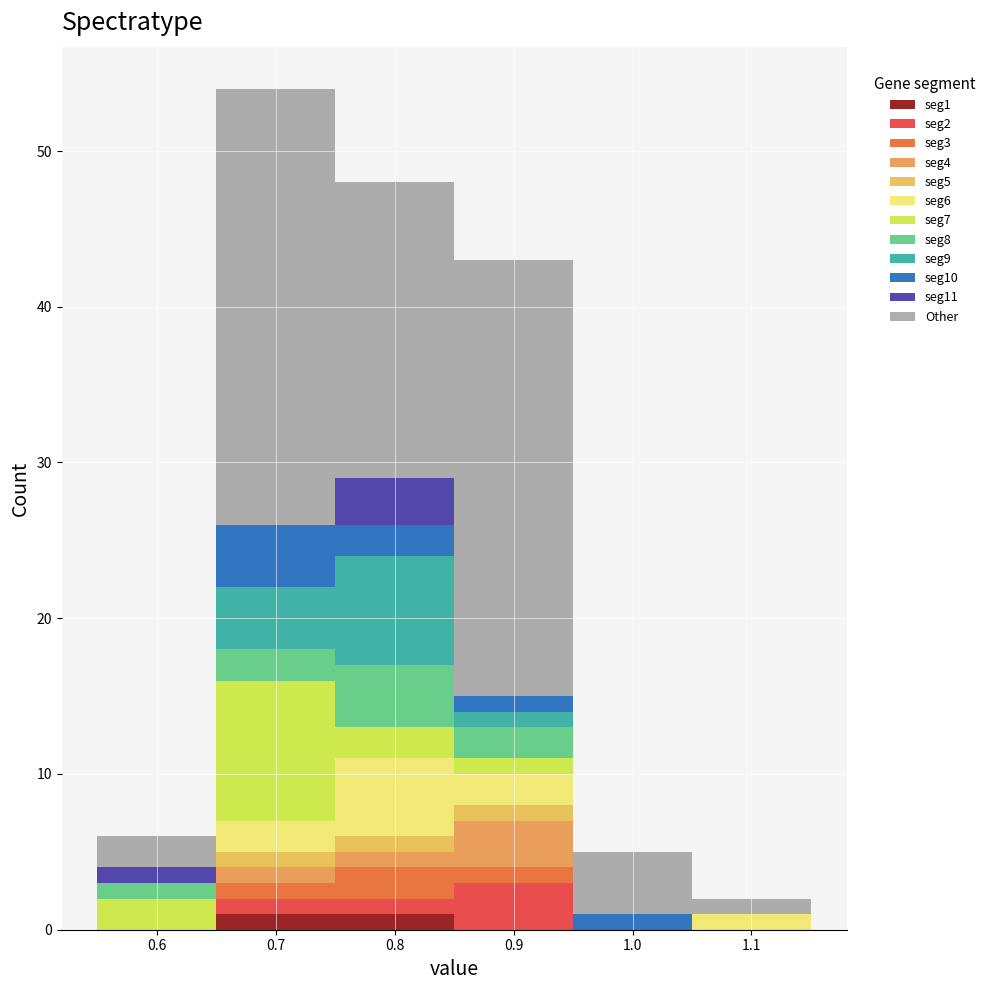

Reading left to right, list every stacked bar in this chart as the range it spans on the x-axis followed by its total height. The values are not printed on the chart, so give them approximately, as read against the axis.

0.55 to 0.65: 6
0.65 to 0.75: 54
0.75 to 0.85: 48
0.85 to 0.95: 43
0.95 to 1.05: 5
1.05 to 1.15: 2